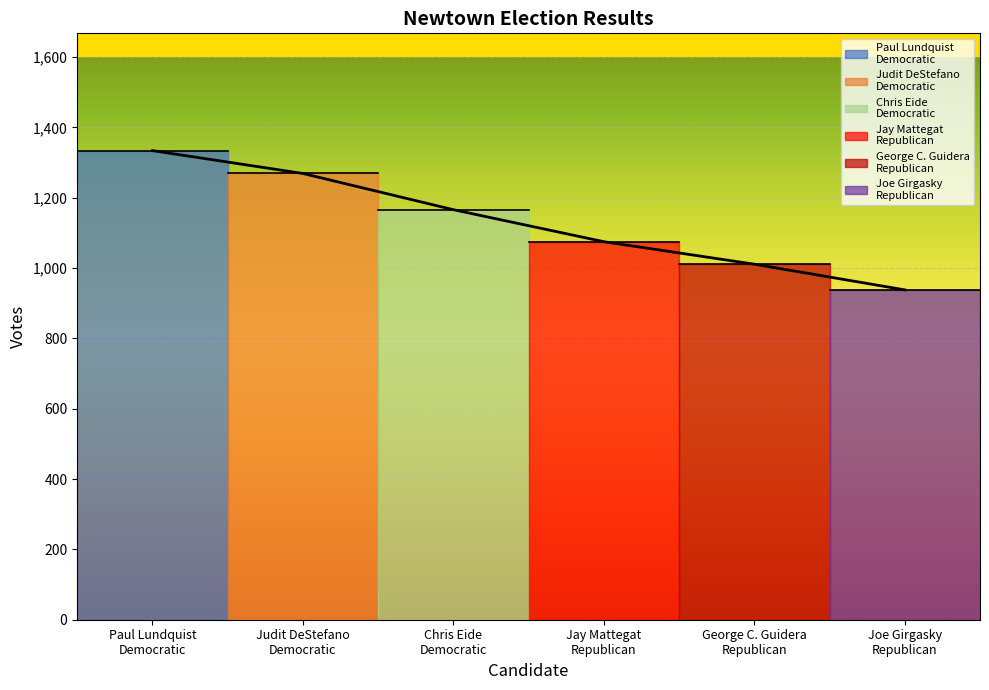

How many lines are shown in the chart?

1